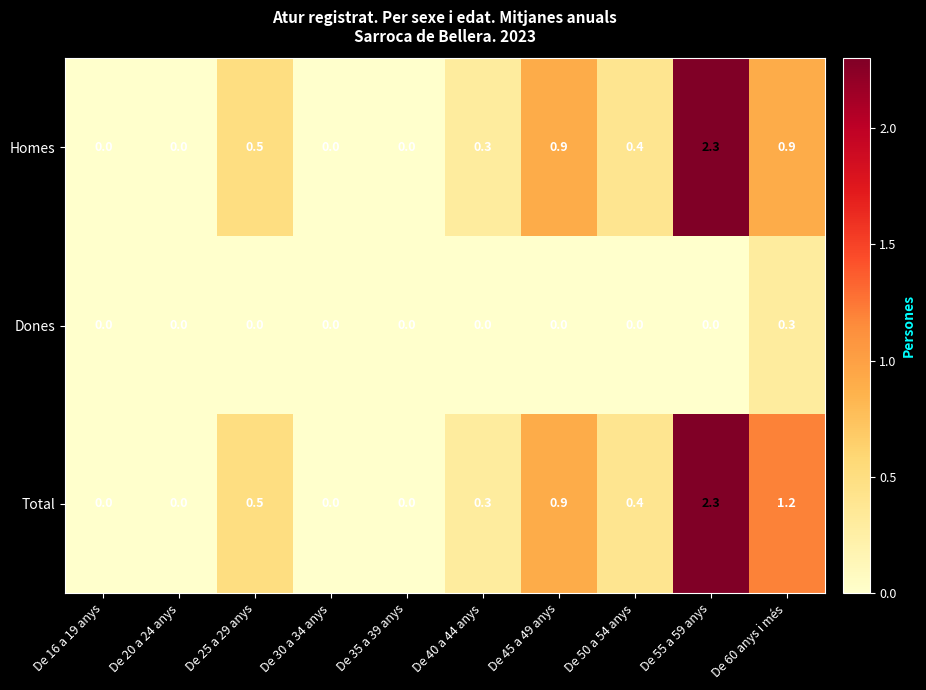

Reading left to right, extract all data points from this chart.

Homes: 0.0	0.0	0.5	0.0	0.0	0.3	0.9	0.4	2.3	0.9
Dones: 0.0	0.0	0.0	0.0	0.0	0.0	0.0	0.0	0.0	0.3
Total: 0.0	0.0	0.5	0.0	0.0	0.3	0.9	0.4	2.3	1.2